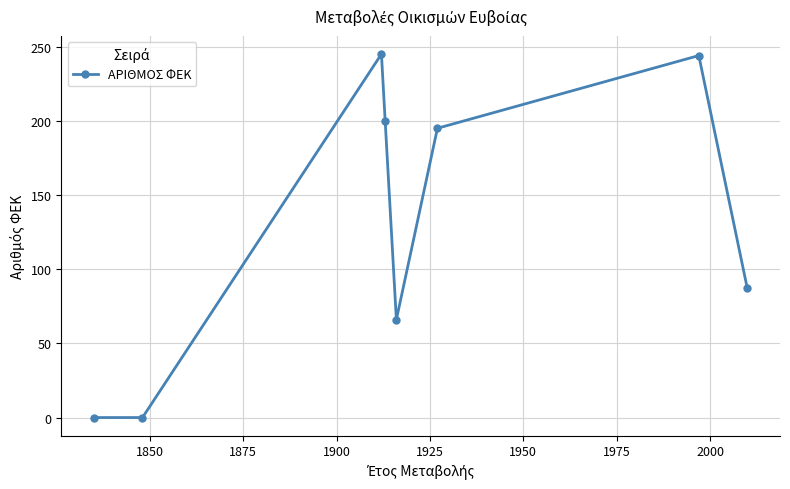

What is the value of the 6th point from the left?

195